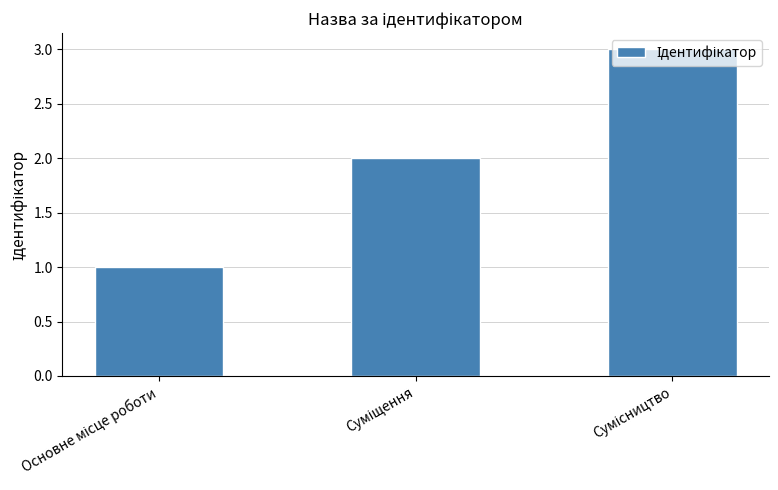

Are the bars grouped side by side (vs. stacked)?

No